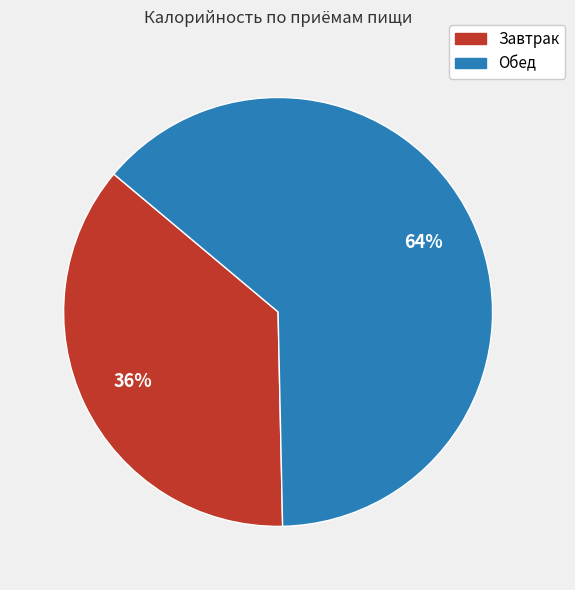

Count the number of slices in the pie.

2